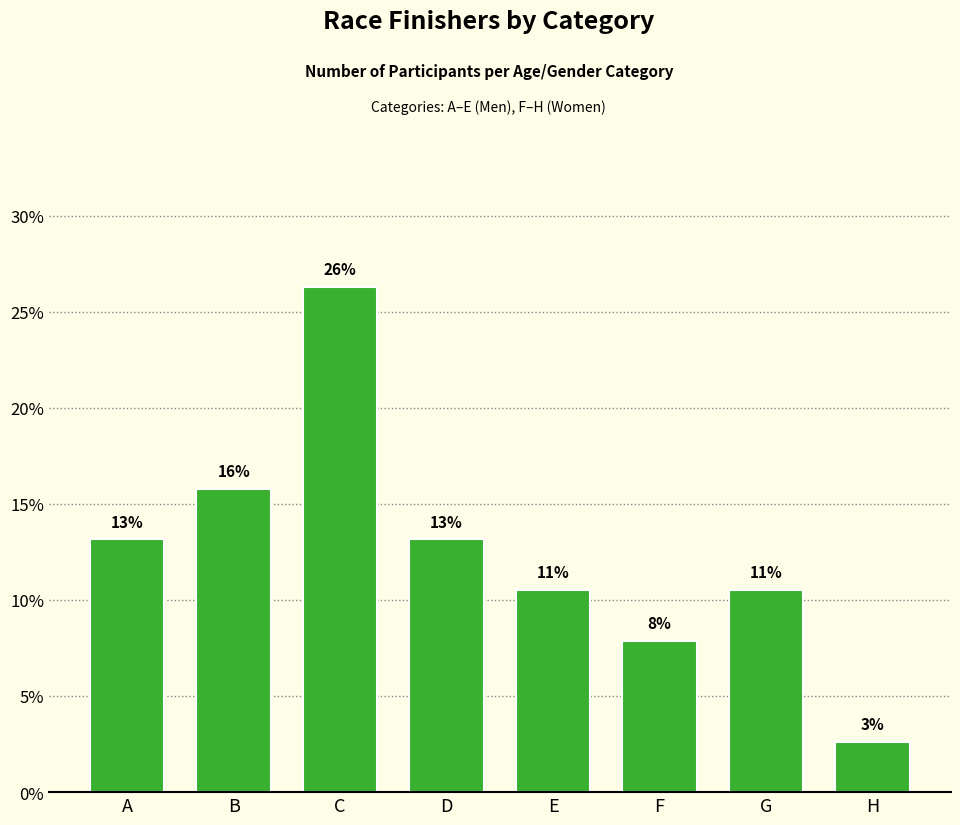

How many bars are there in total?

8